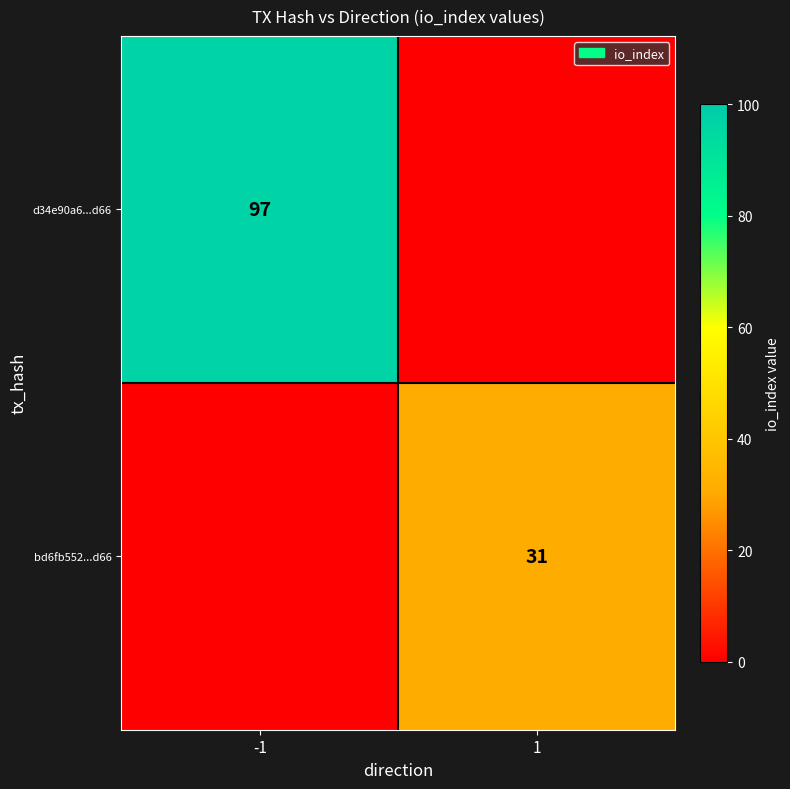

True or false: d34e90a6...d66 has a value of 165 at -1.

False